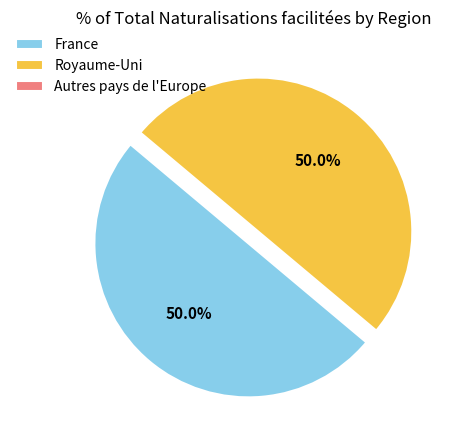

The Royaume-Uni slice represents 36% of the pie. True or false?

False